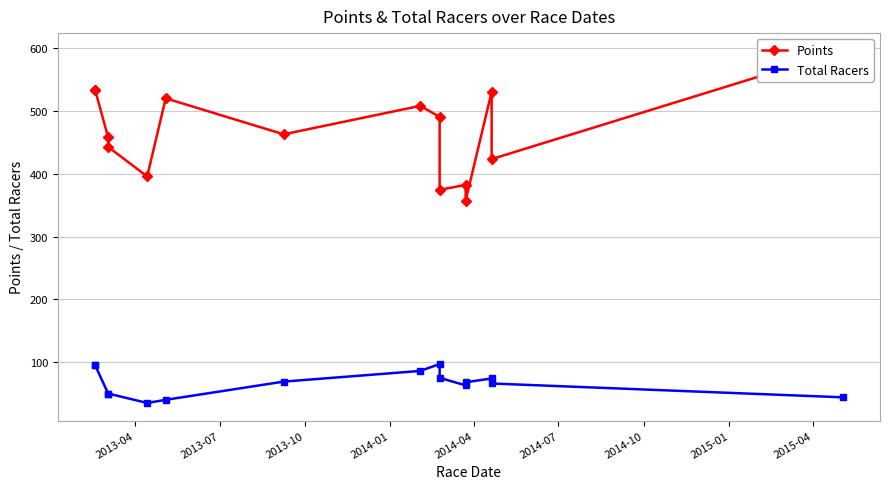

Which series changed the most between 2013-07 and 2014-04?

Points